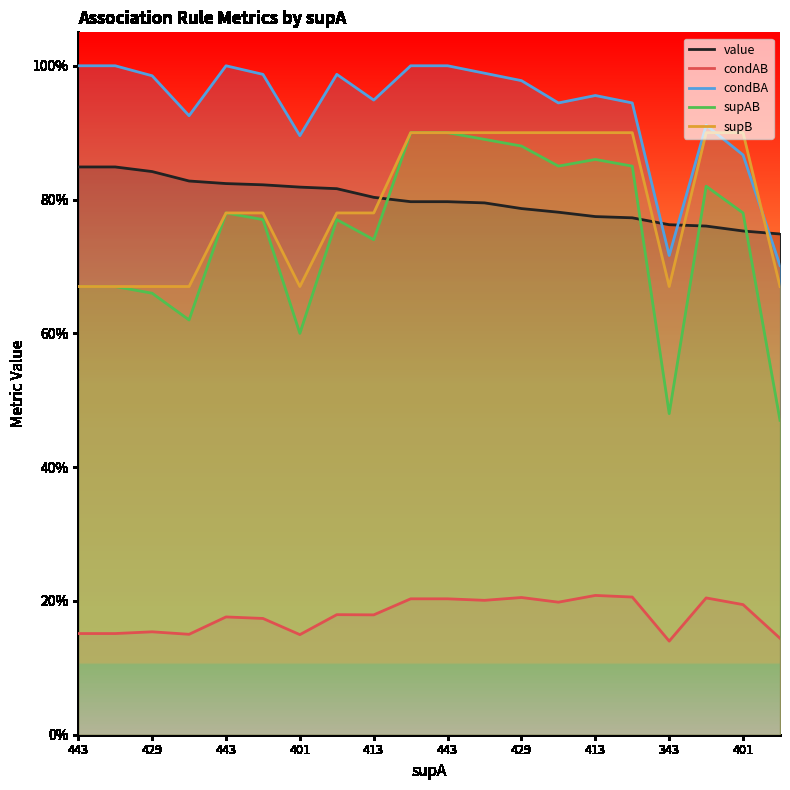

What are all the series names shown in the legend?

value, condAB, condBA, supAB, supB